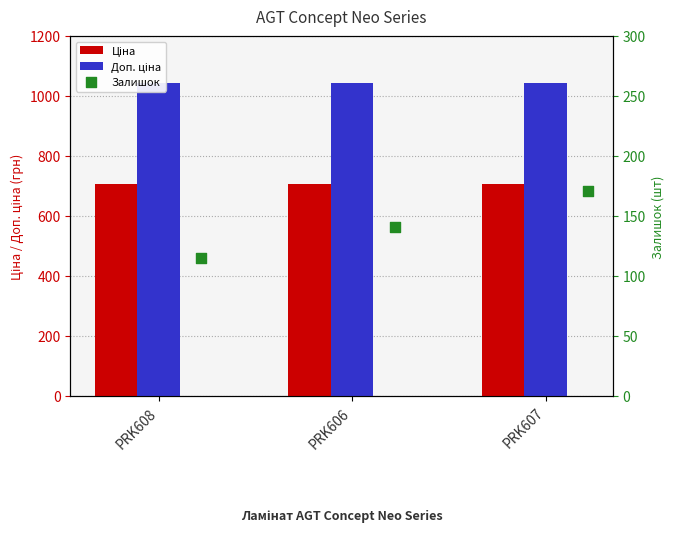

What is the total value across all series at PRK607?

1918.5